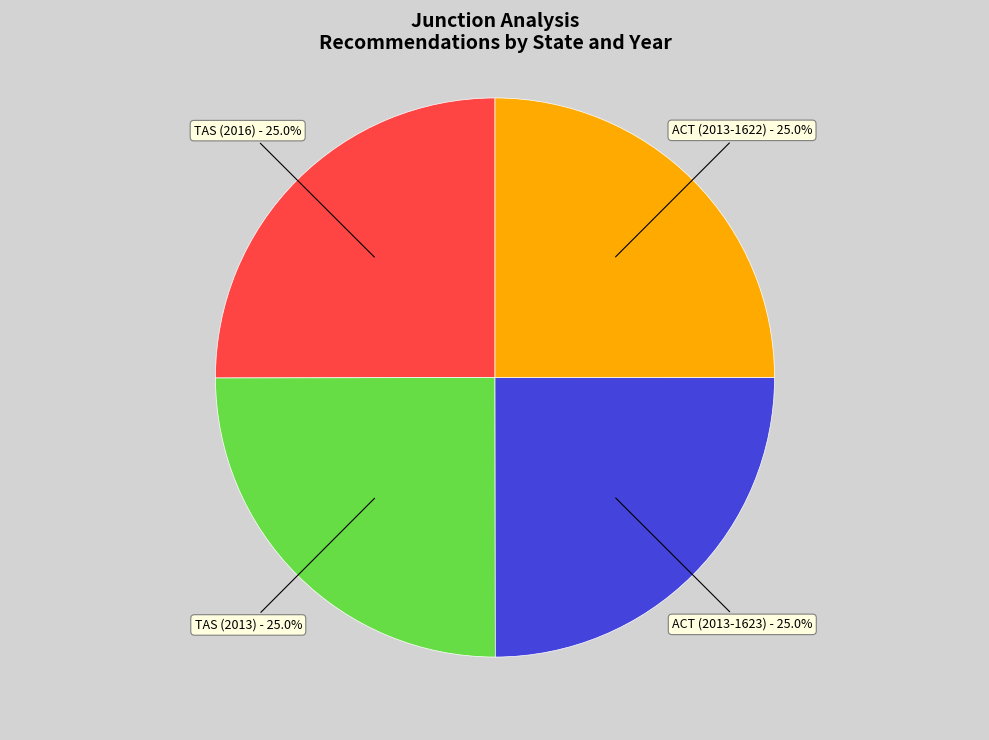

Which has a higher value, TAS (2013) or TAS (2016)?

TAS (2016)